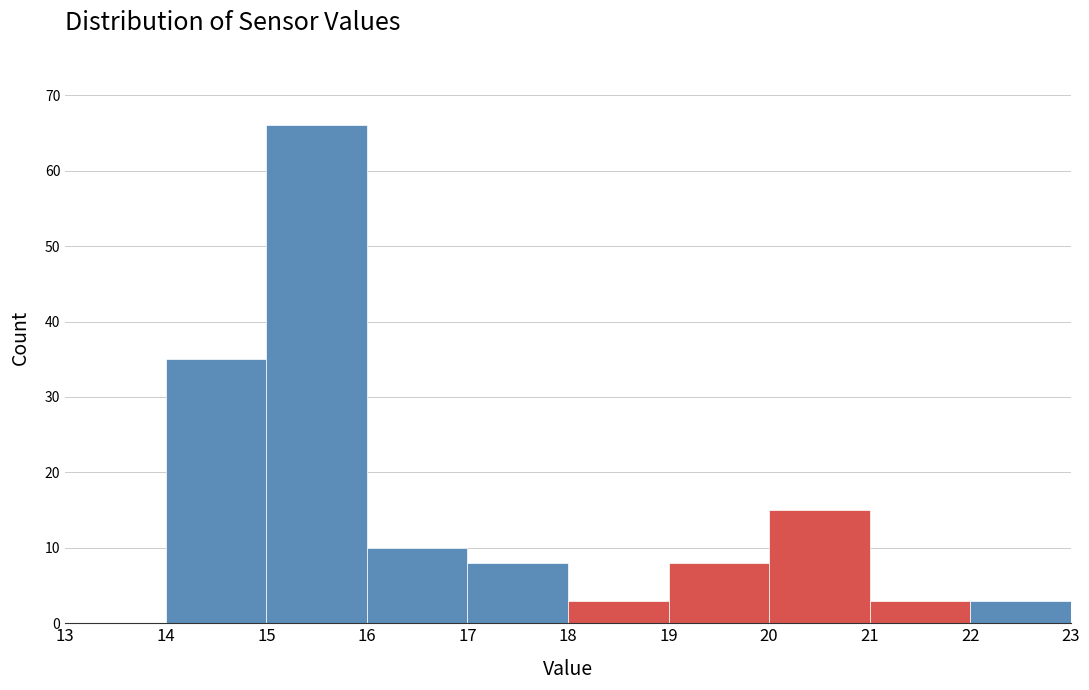

How tall is the bar that spans 21 to 22 on the x-axis? The values are not printed on the chart, so give them approximately, as read against the axis.

3